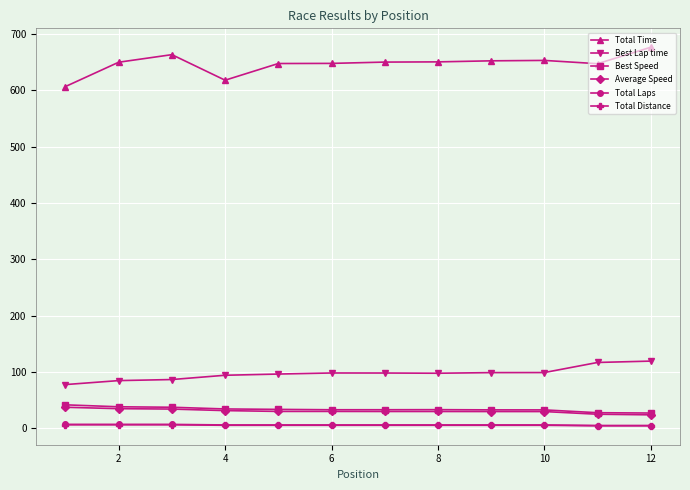

What is the difference between the second highest and minimum values in the Total Time series?

56.6